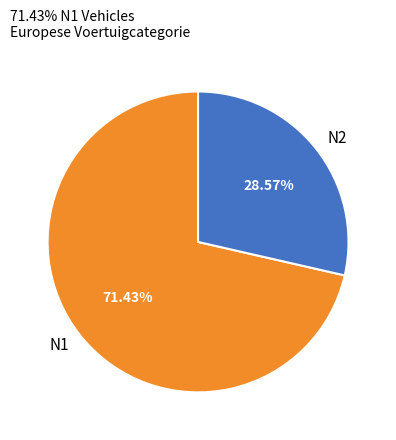

To the nearest percent, what is the combined percentage of N2 and N1?

100%